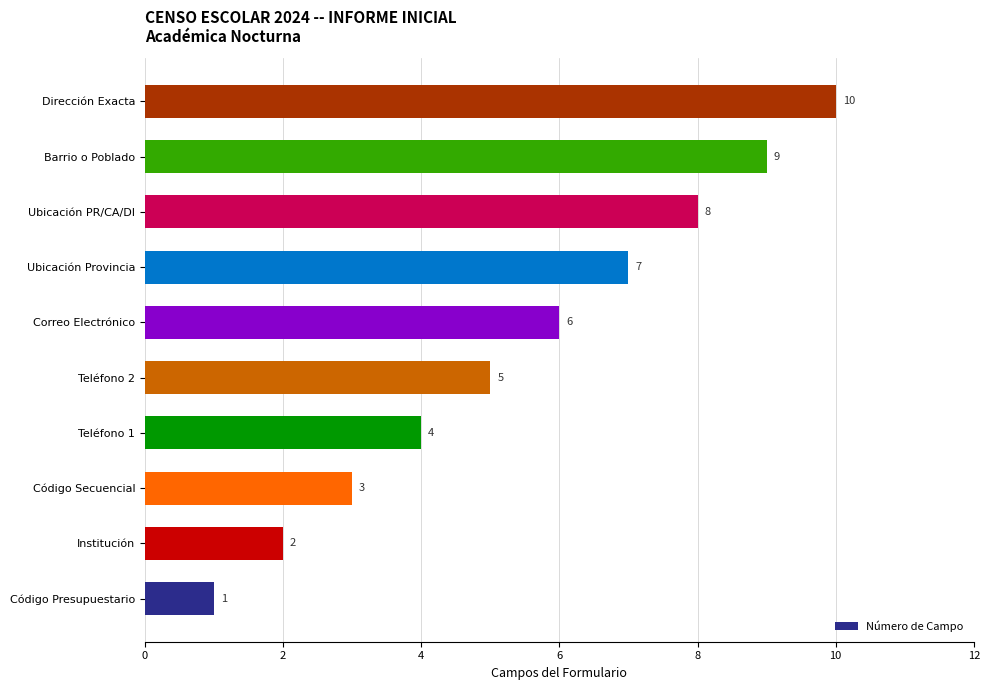

Is it true that the value at Teléfono 2 is 8?

False